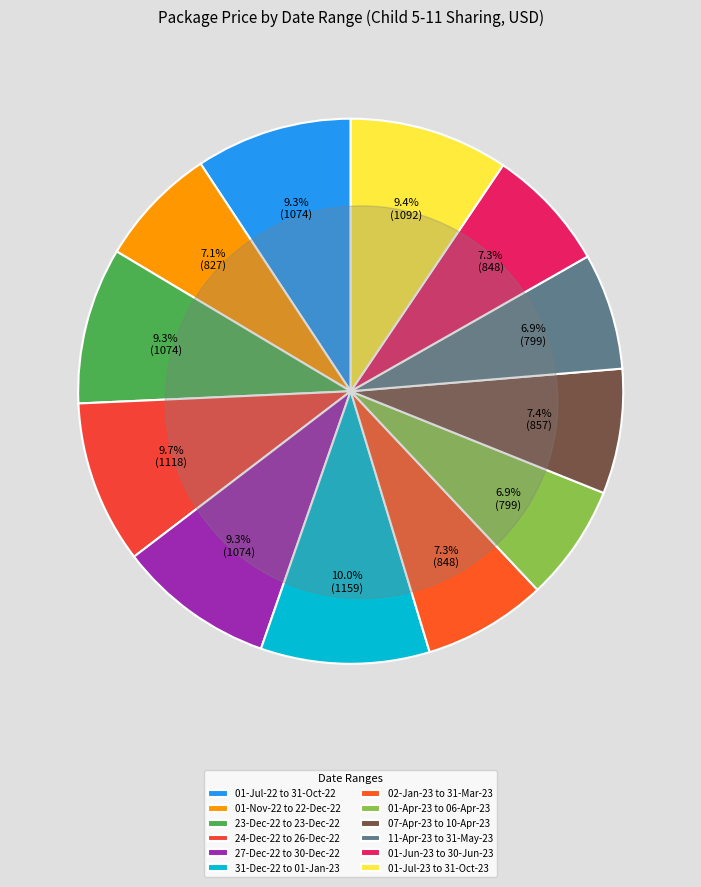

Combined, do 02-Jan-23 to 31-Mar-23 and 01-Jul-23 to 31-Oct-23 account for over 50%?

No